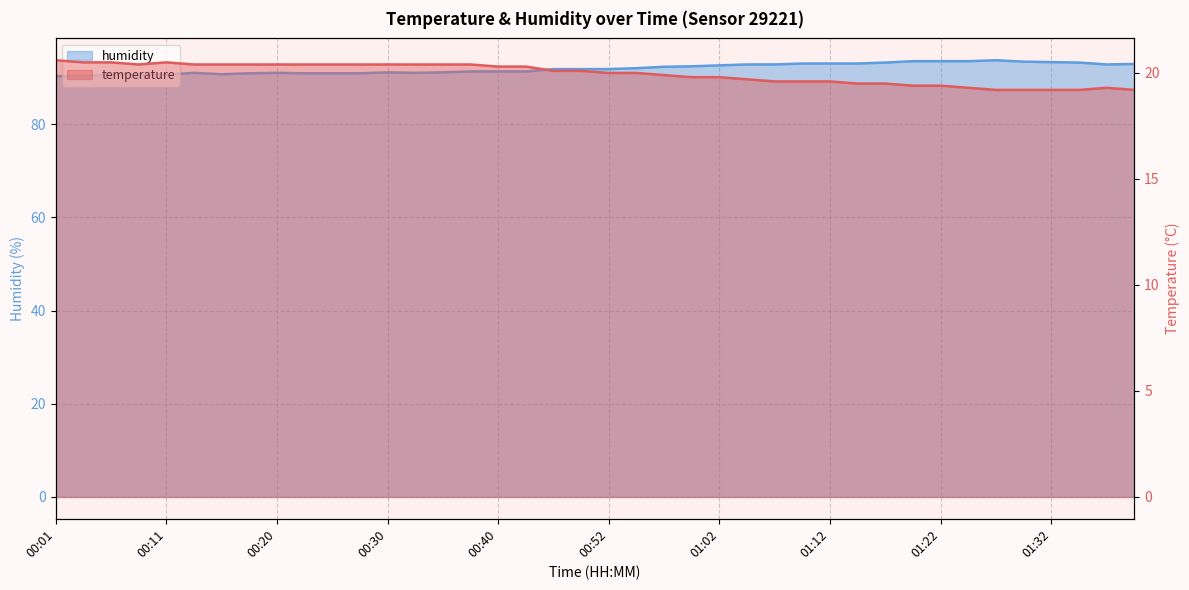

True or false: temperature and humidity cross at least once.

False